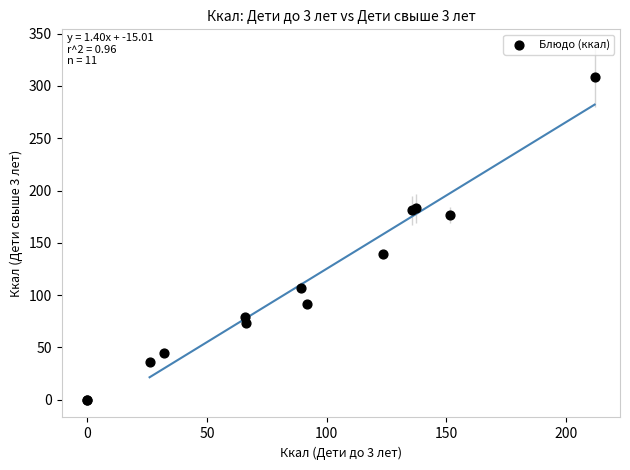

What Y value in the scatter plot is closest to 154?

139.0